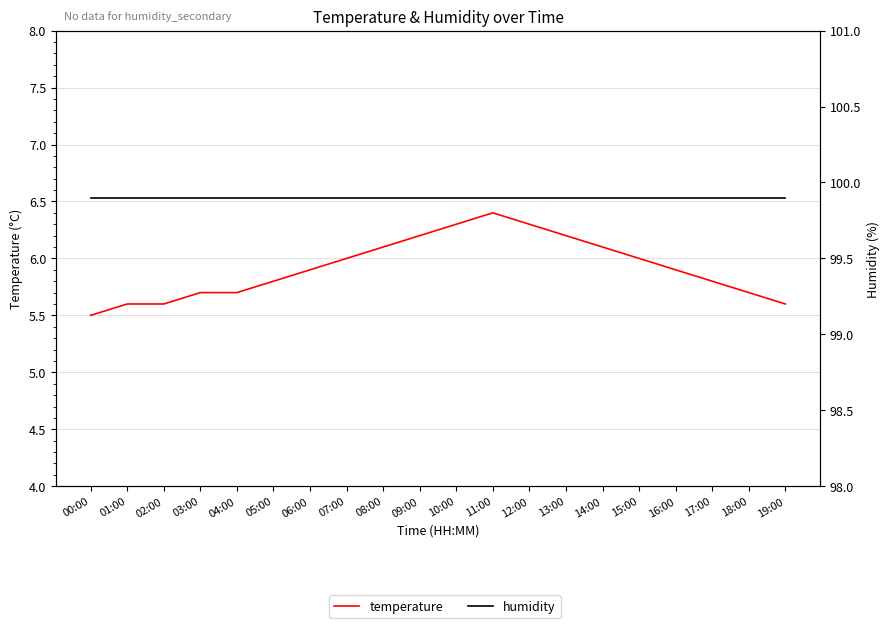

What is the spread (max minus min) of values at 12:00?

93.6